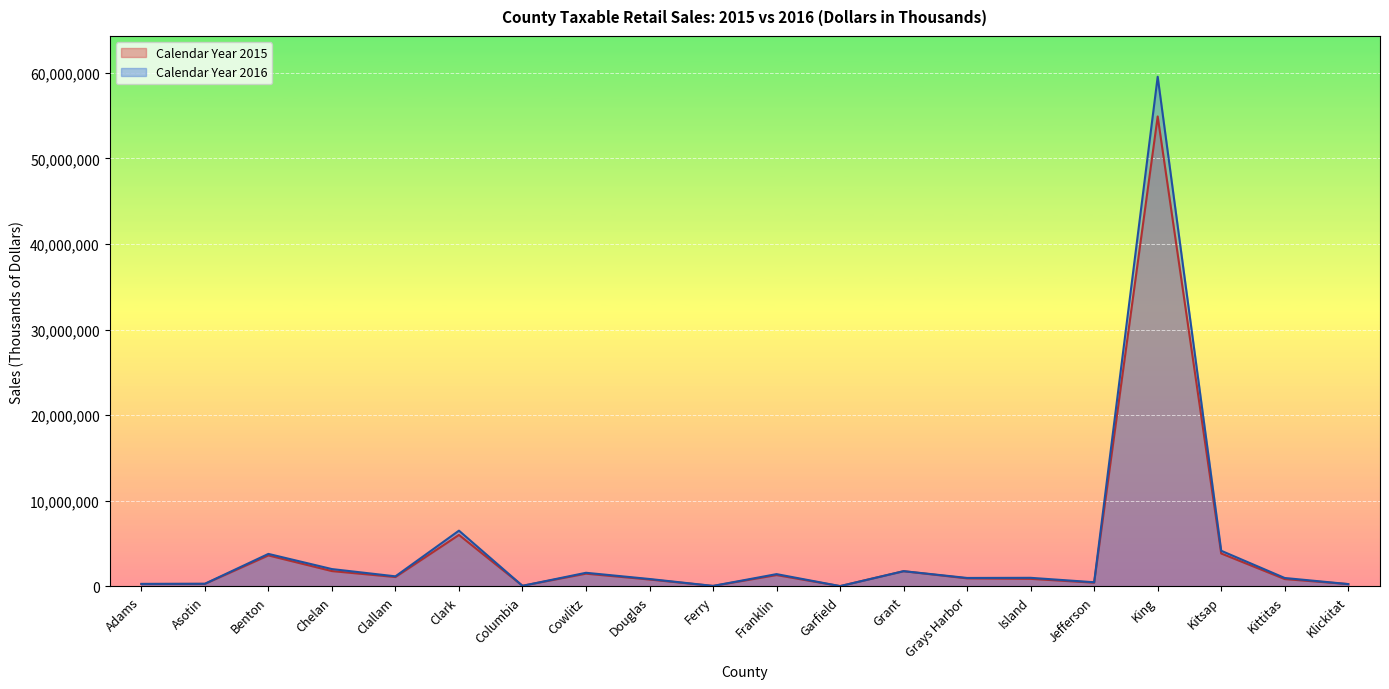

How many data points in Calendar Year 2015 are above 930431?

9